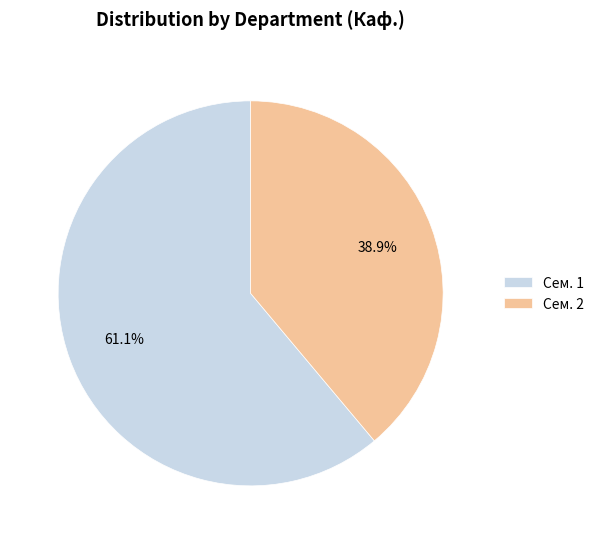

What is the ratio of the value at Сем. 2 to the value at Сем. 1?

0.6